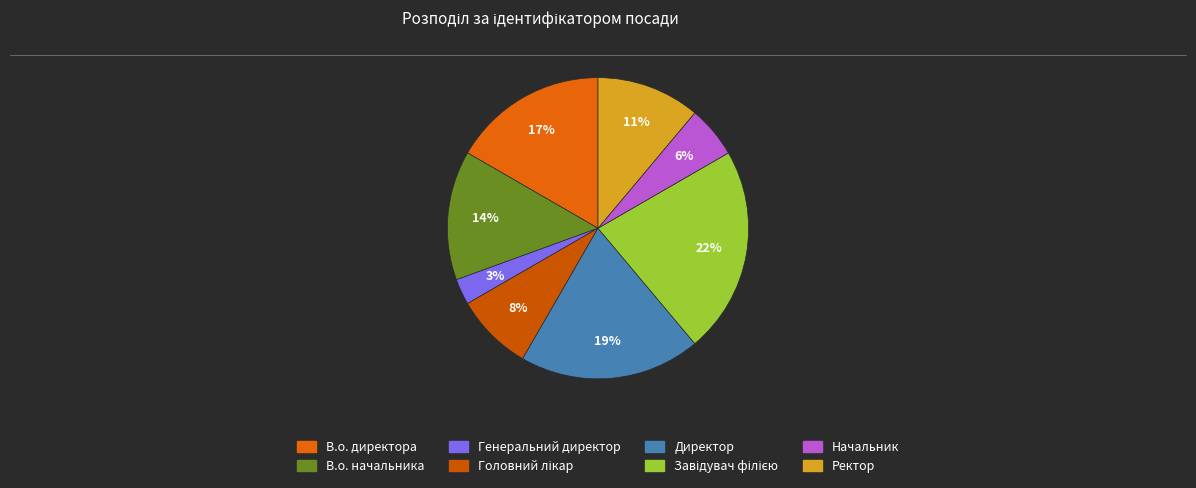

To the nearest percent, what is the difference between the largest and smallest slice percentages?

19%